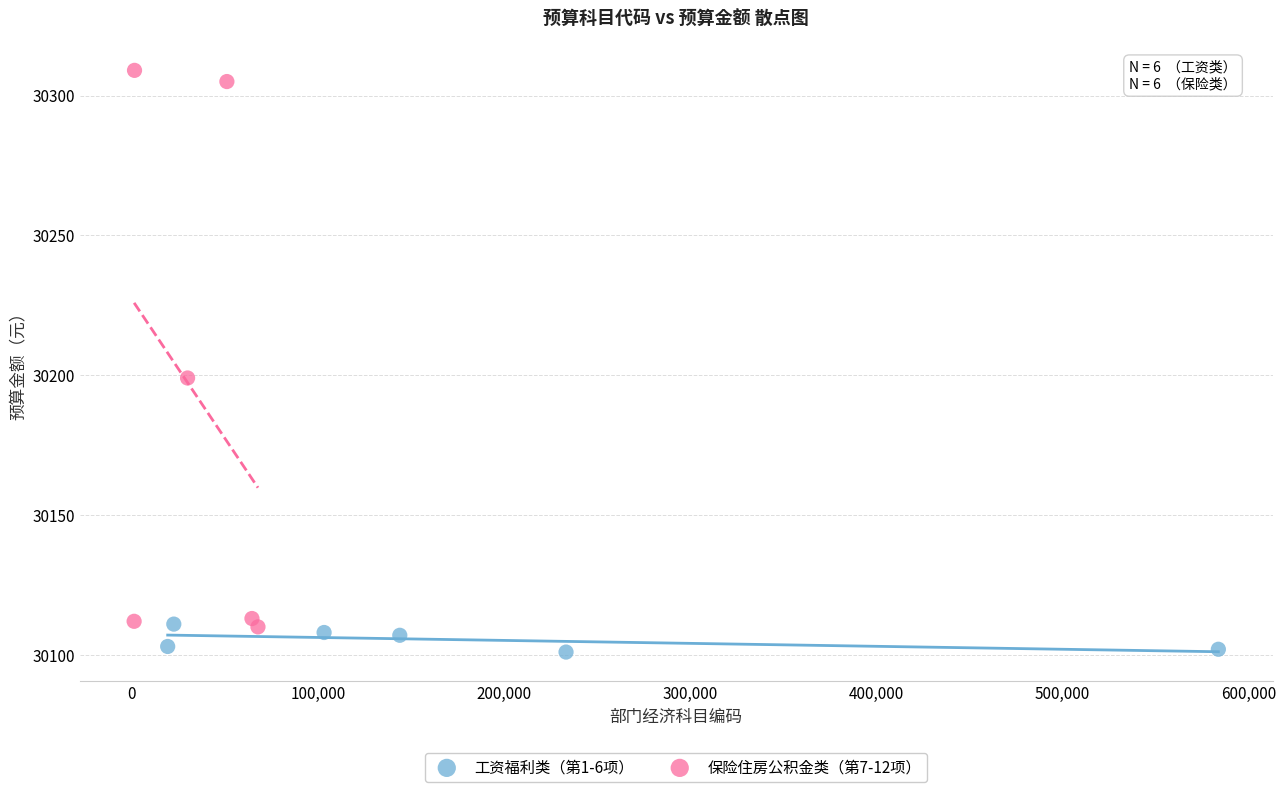

Which series contains the lowest Y value?

工资福利类（第1-6项）